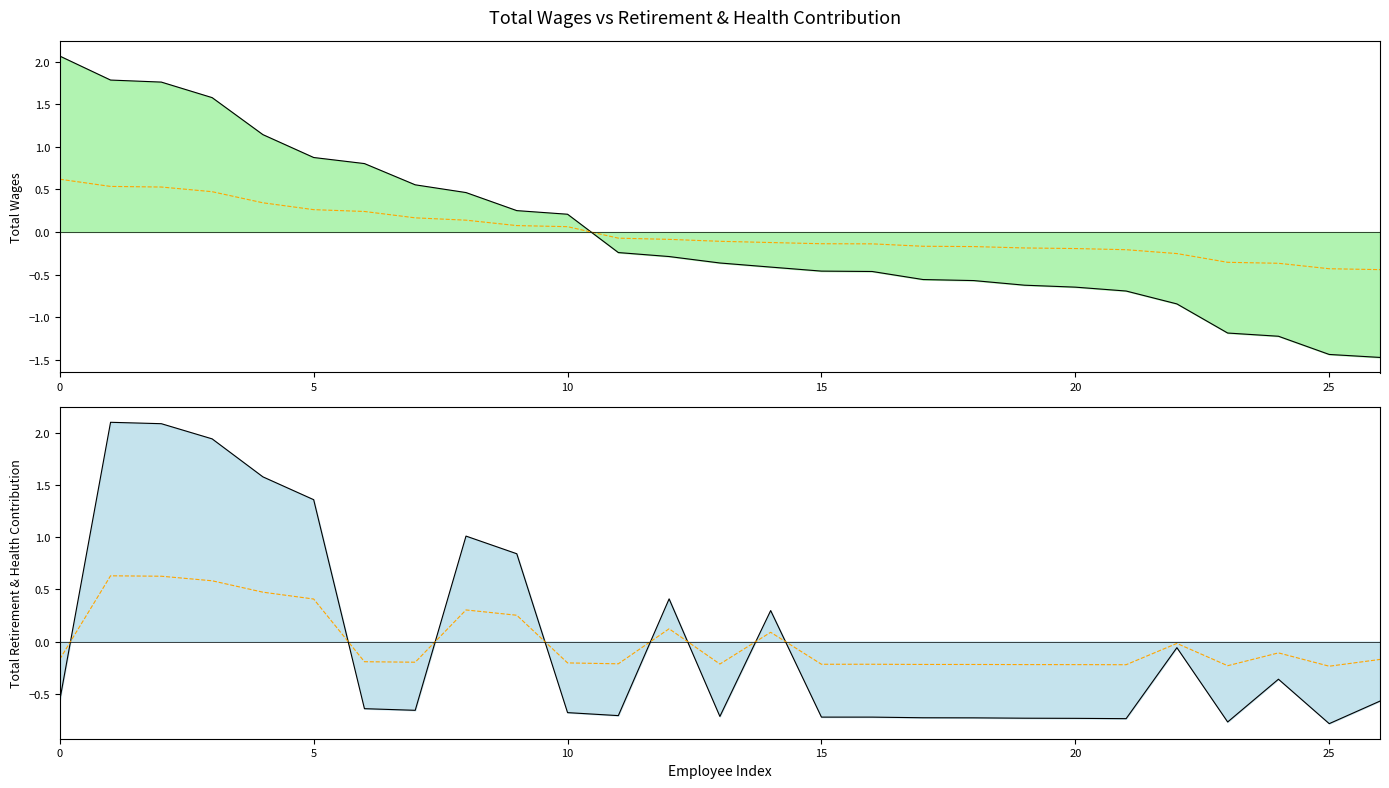

What is the difference between the second highest and minimum values in the Total Retirement & Health Contribution series?

2.9